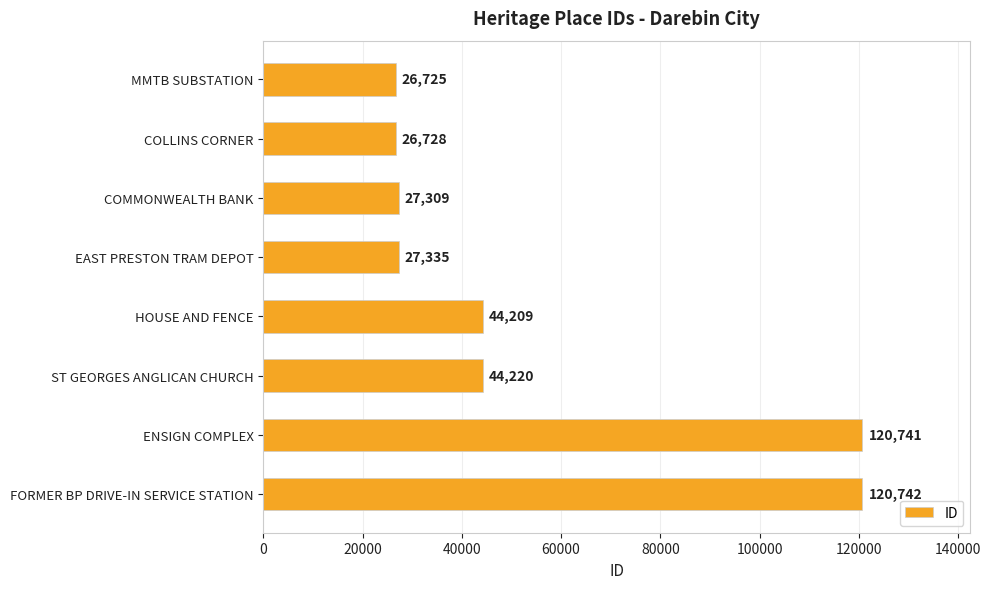

What position from the top is EAST PRESTON TRAM DEPOT?

4